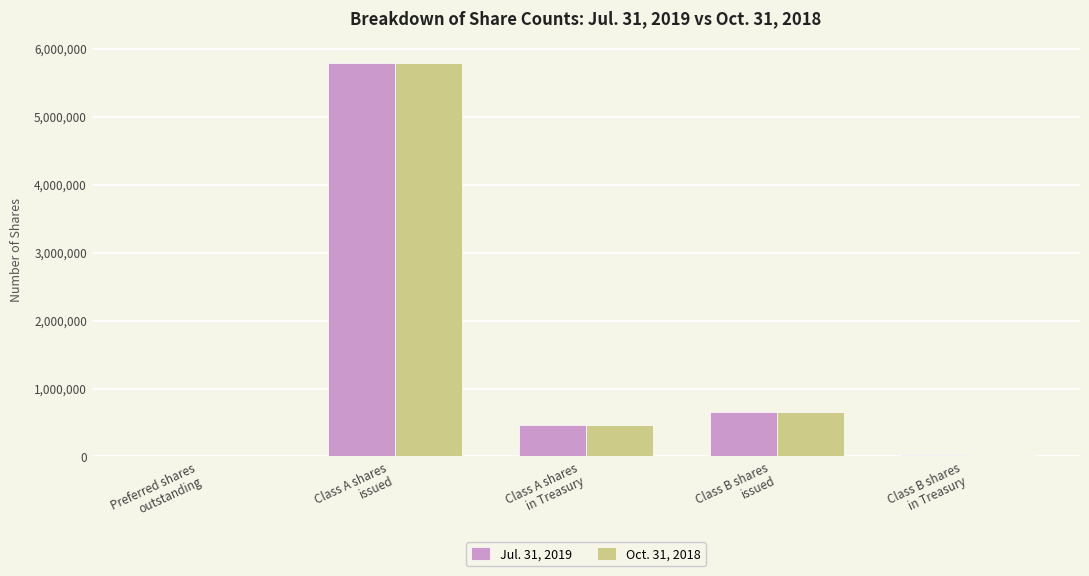

What is the difference between the Oct. 31, 2018 values at Class A shares
in Treasury and Preferred shares
outstanding?

464830